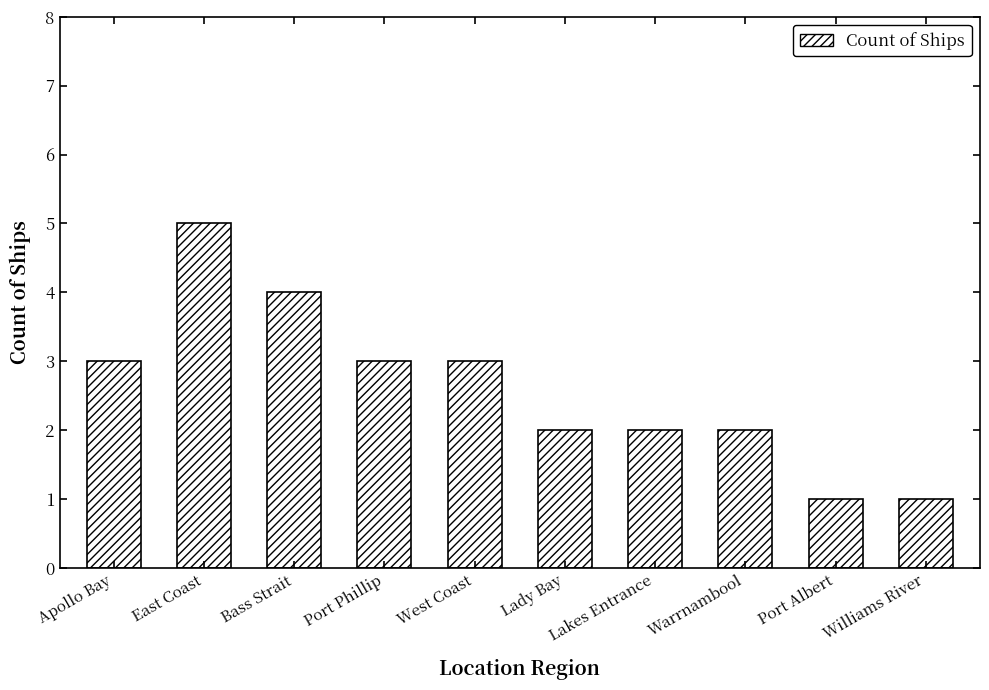

What is the minimum value shown in the chart?

1